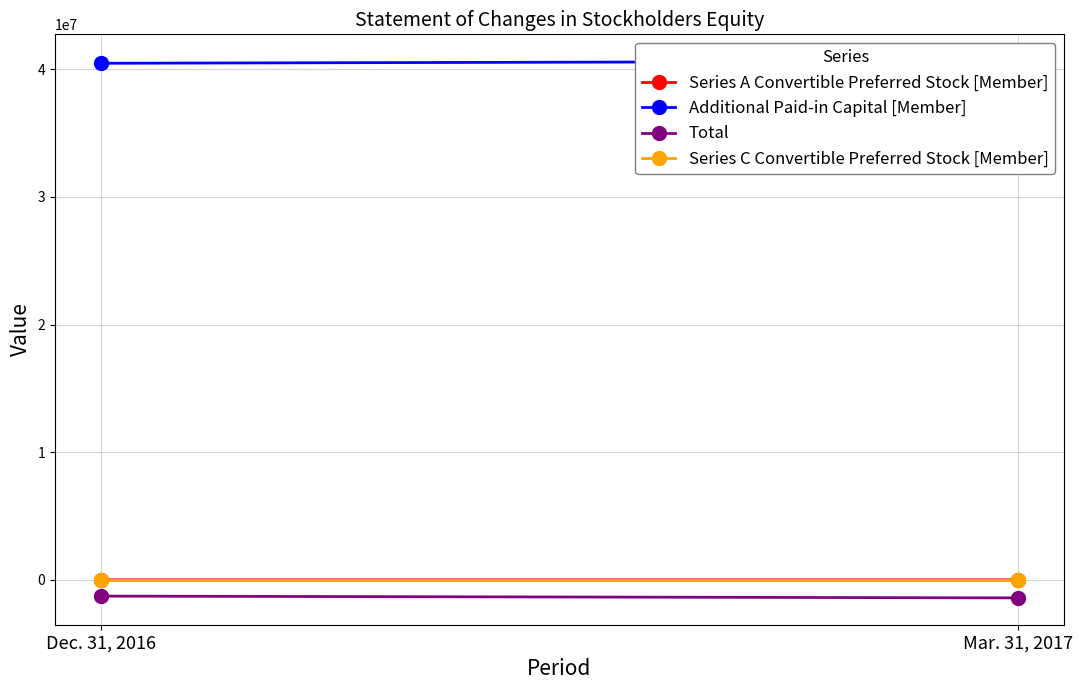

What is the average value of the Series A Convertible Preferred Stock [Member] series?

382